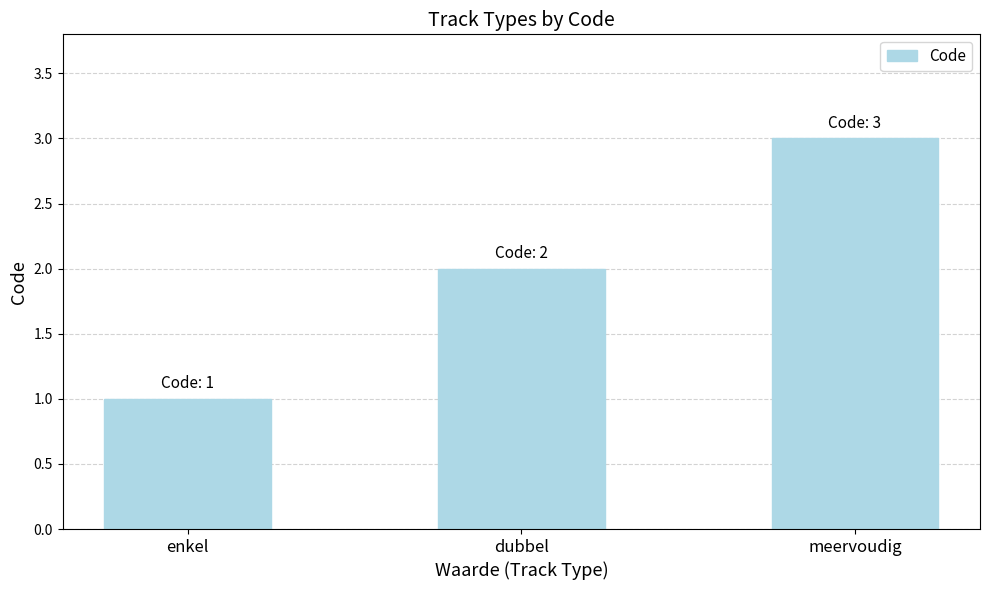

What is the label of the 2nd bar from the right?

dubbel